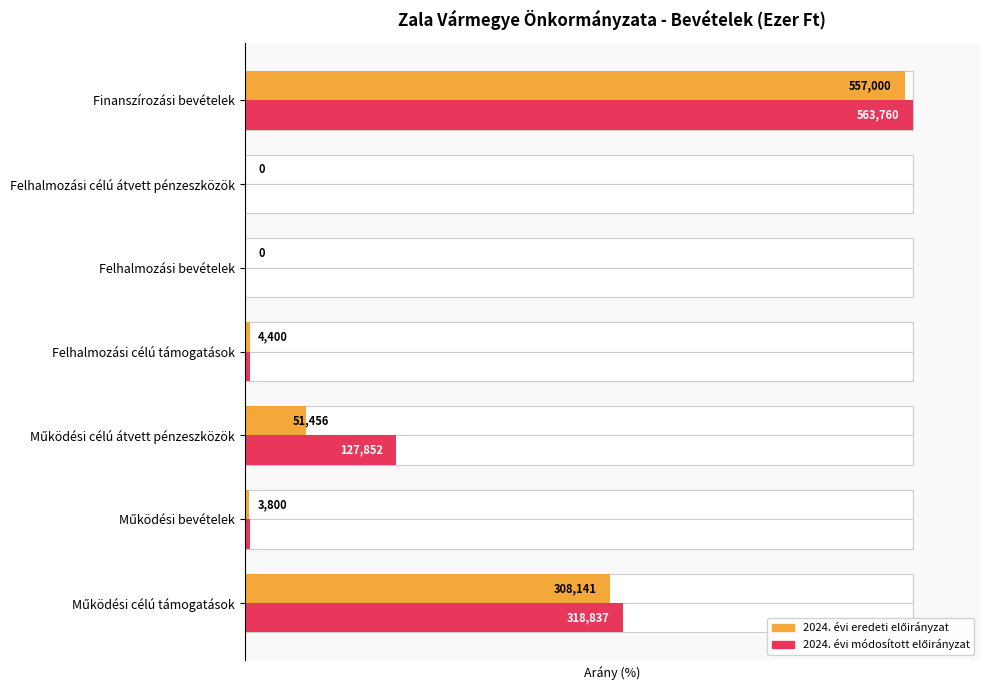

Rank the series at Felhalmozási bevételek from lowest to highest value.

2024. évi eredeti előirányzat, 2024. évi módosított előirányzat